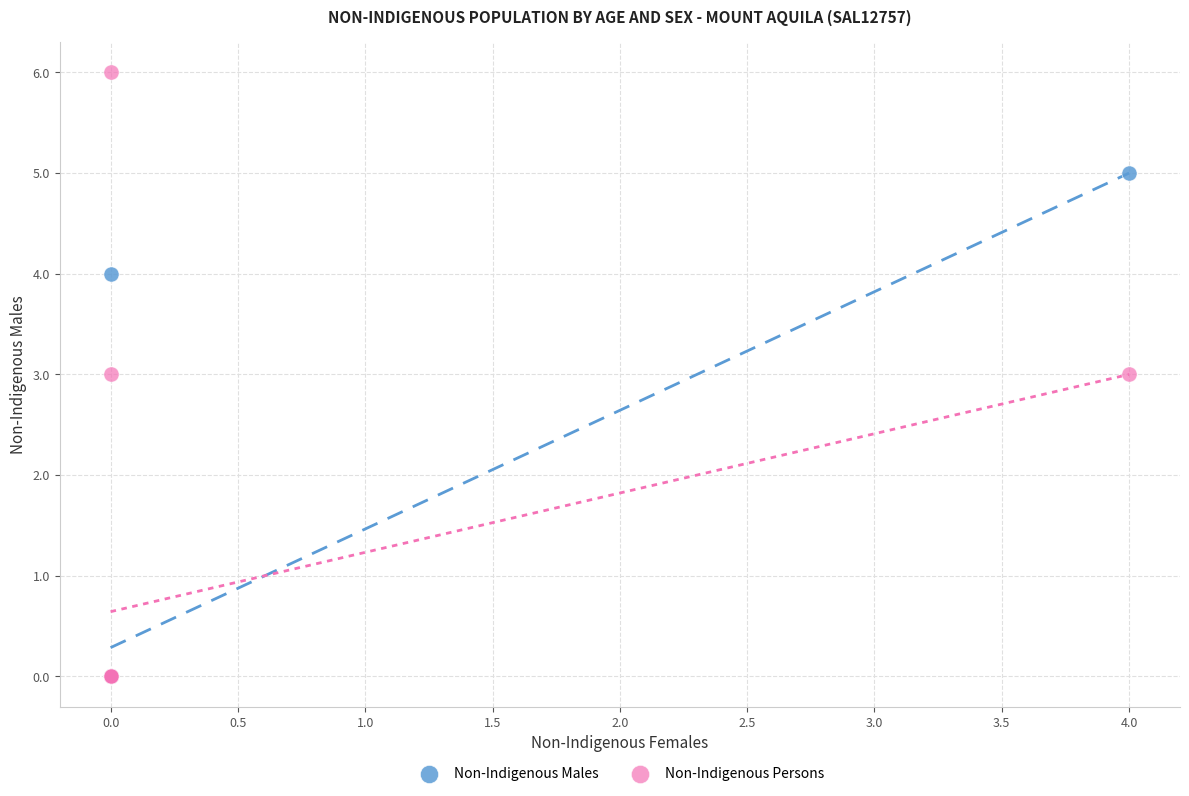

What are all the series names shown in the legend?

Non-Indigenous Males, Non-Indigenous Persons